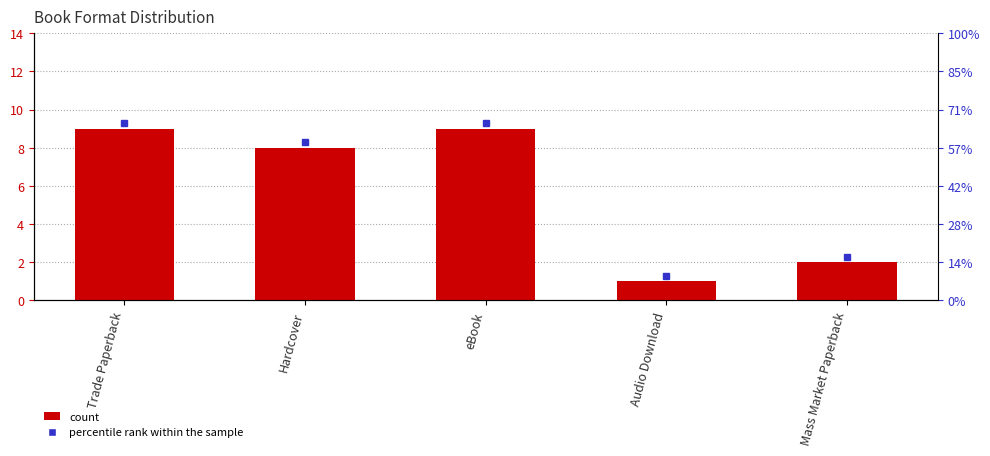

Is it true that the value at eBook is 9?

True